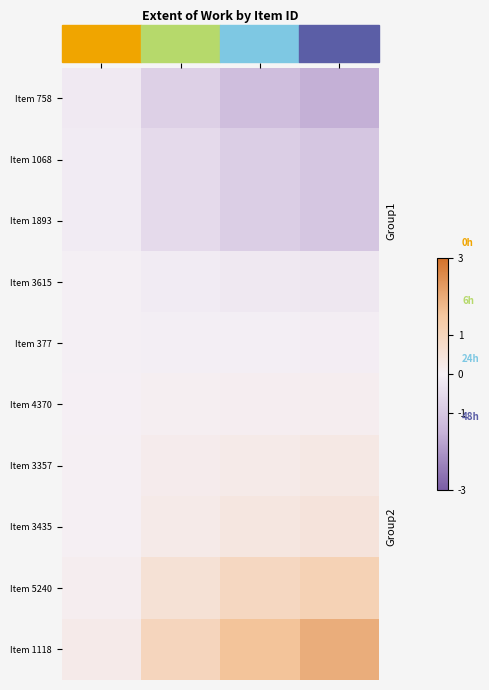

Rank the series by their maximum value, from highest to lowest.

Item 1118, Item 5240, Item 3435, Item 3357, Item 4370, Item 377, Item 3615, Item 1068, Item 1893, Item 758